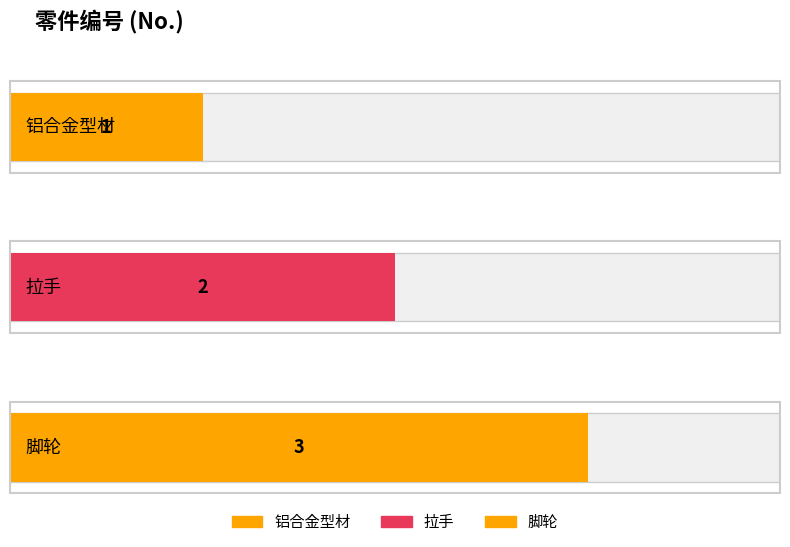

What is the value of the 2nd bar from the left?

2